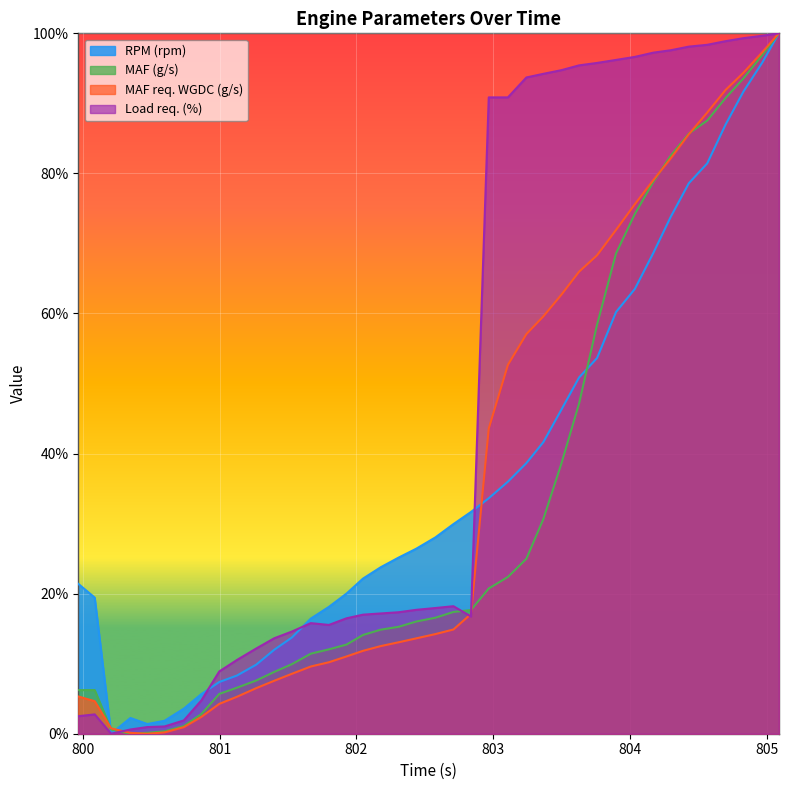

Is the value of Load req. (%) at 803.242 greater than the value of MAF req. WGDC (g/s) at 800.739?

Yes